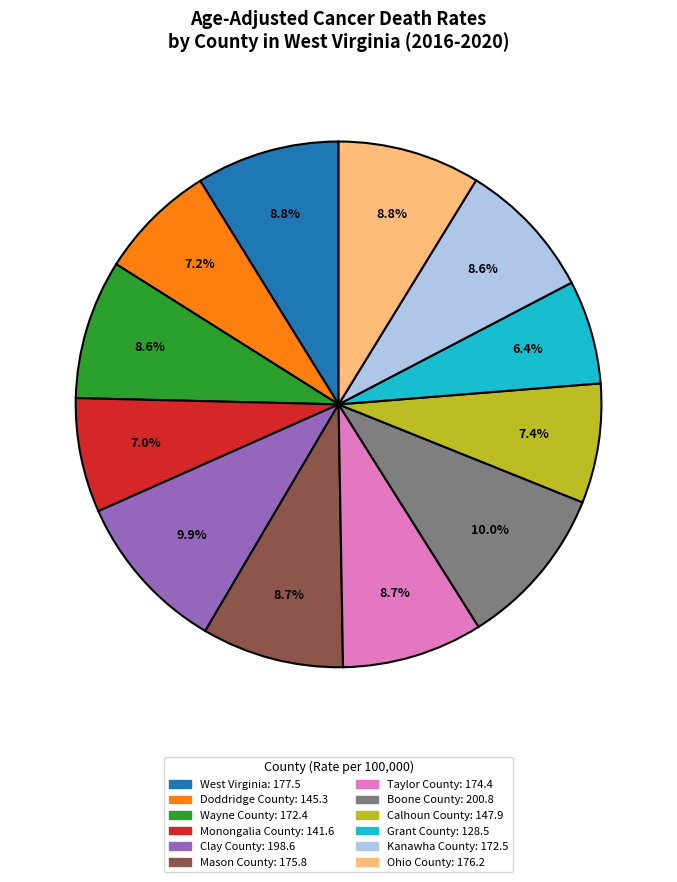

Does any single category account for the majority?

No